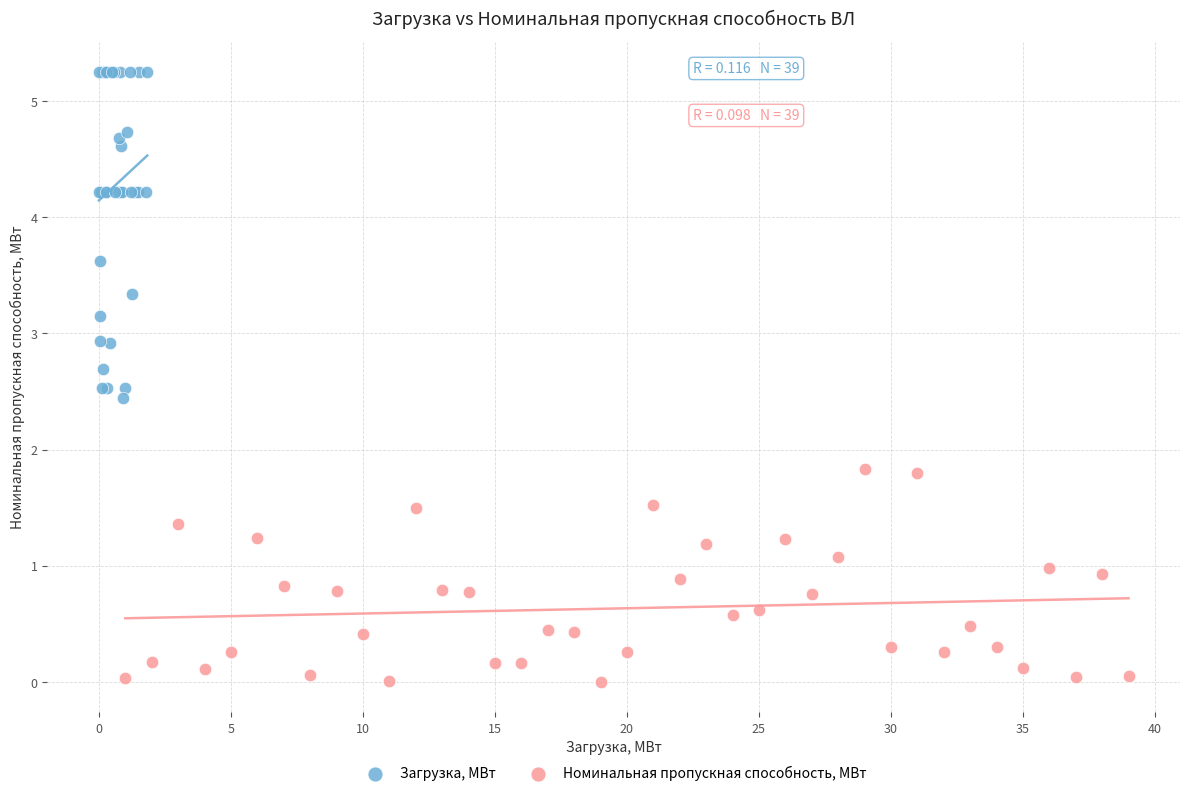

Which series has the largest Y range (max minus min)?

Загрузка, МВт